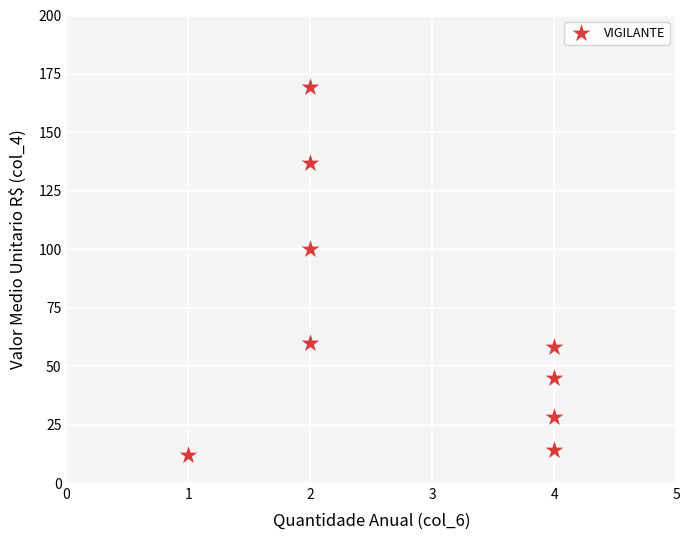

What Y value in the scatter plot is closest to 90?

100.0